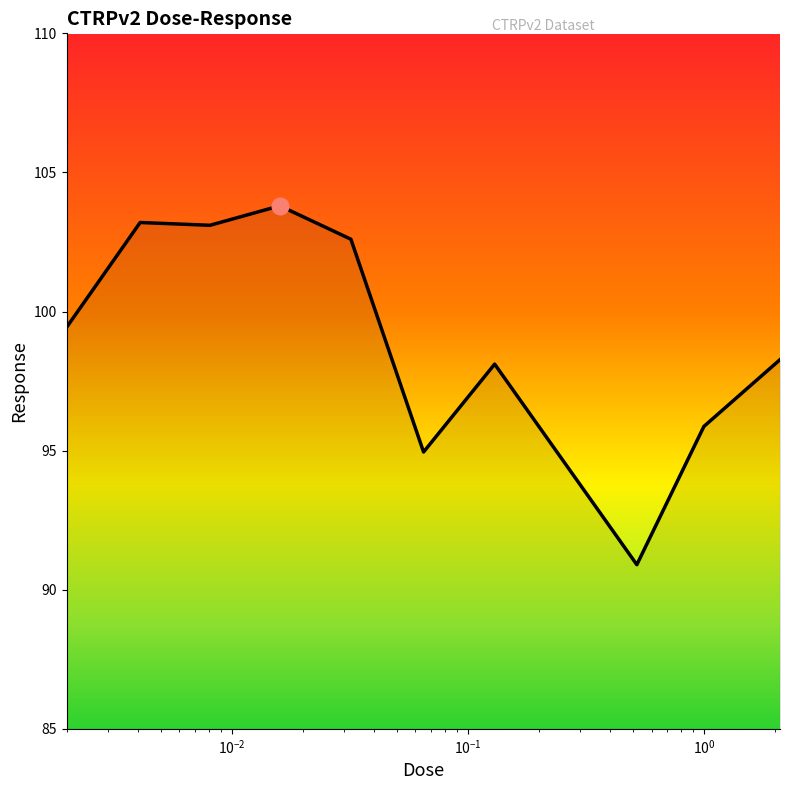

What is the smallest value displayed?

90.9